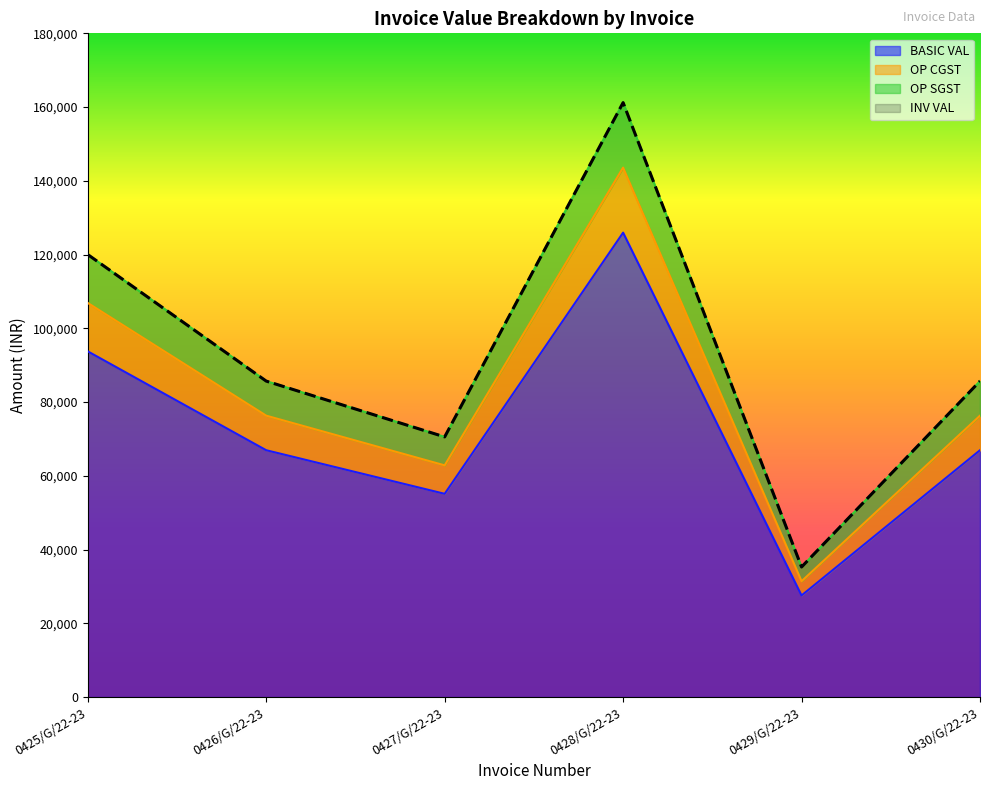

What value does the INV VAL series have at 0426/G/22-23?

85690.9